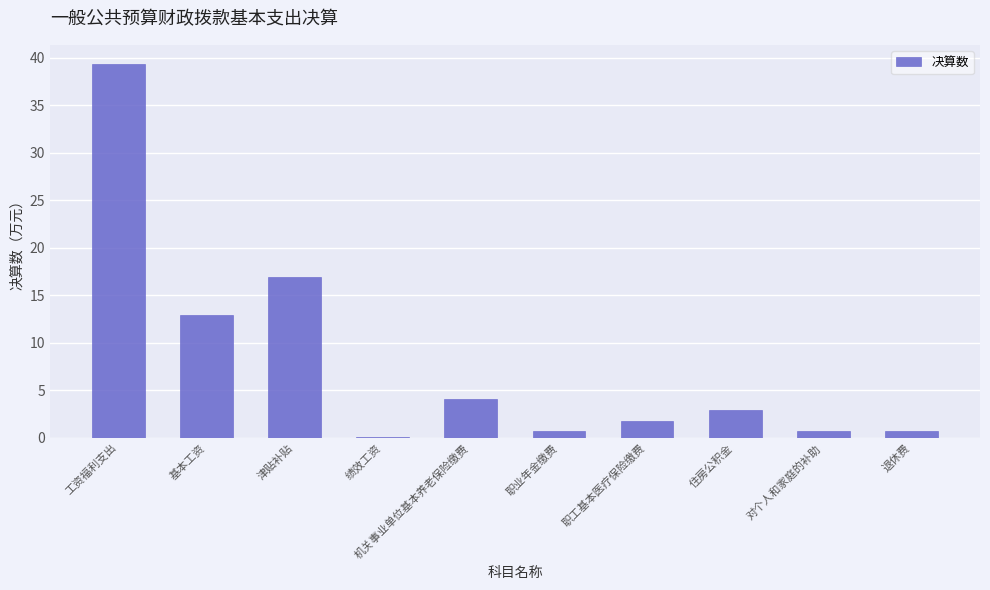

At which label does the data first exceed 2?

工资福利支出